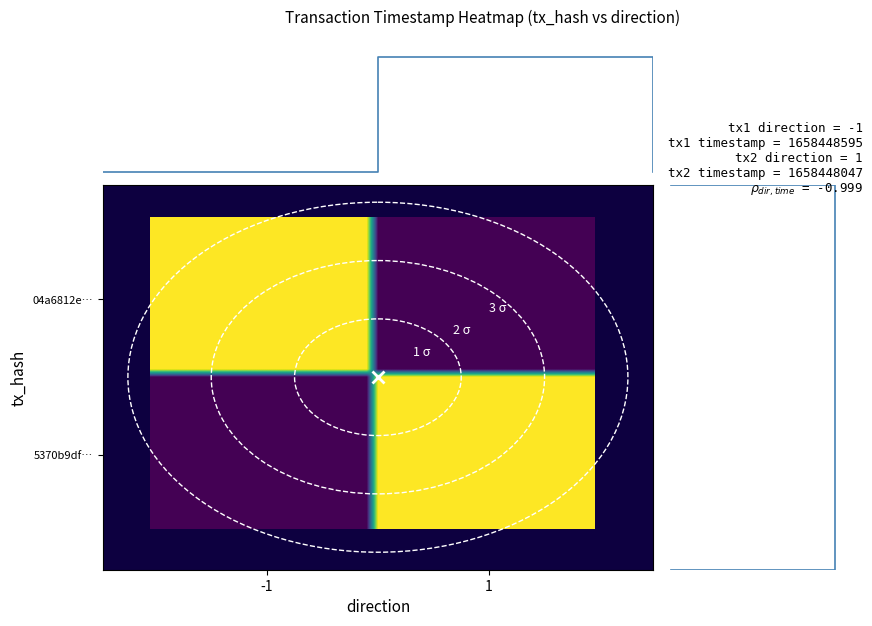

Between time_stamp and direction, which is larger?

time_stamp